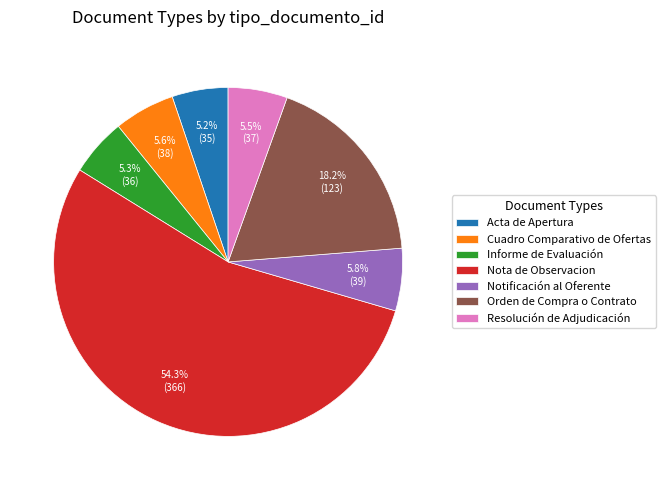

To the nearest percent, what is the average slice percentage?

14%